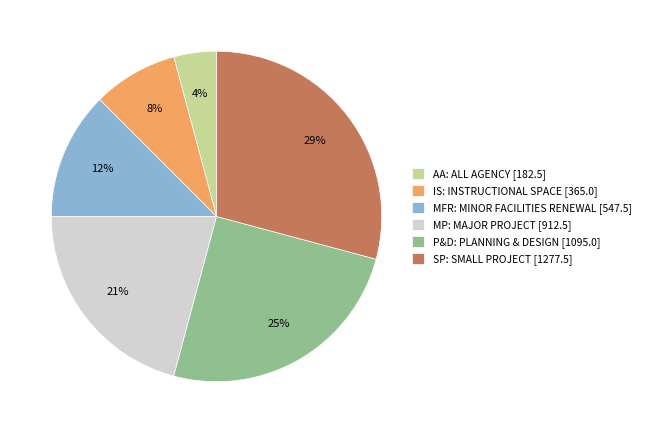

To the nearest percent, what portion does IS represent?

8%